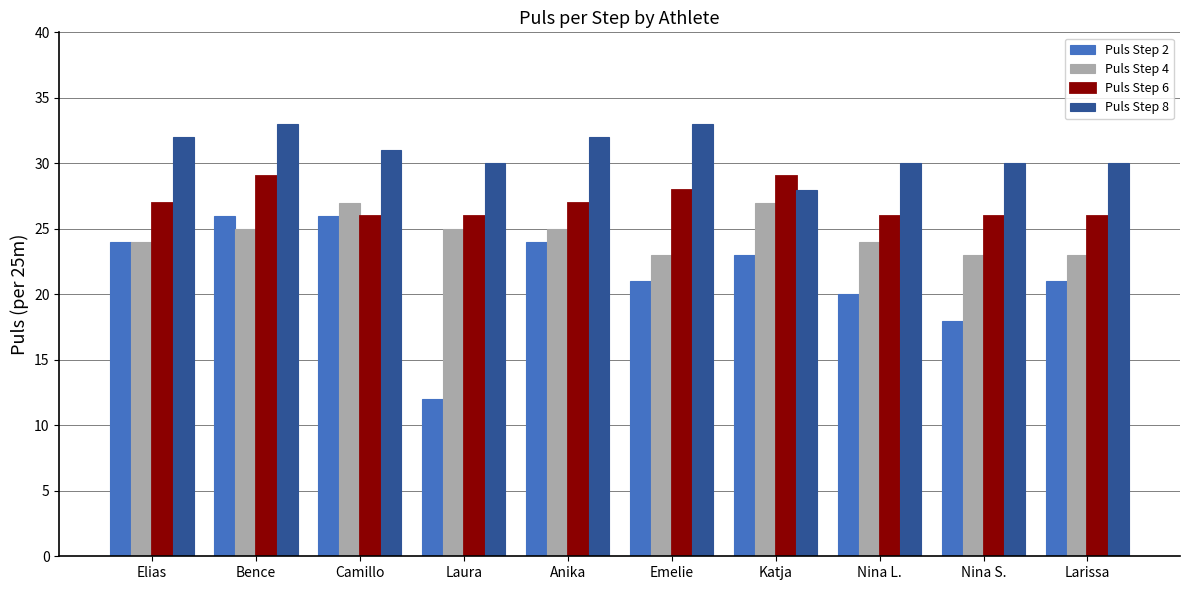

What is the difference between the second highest and minimum values in the Puls Step 6 series?

3